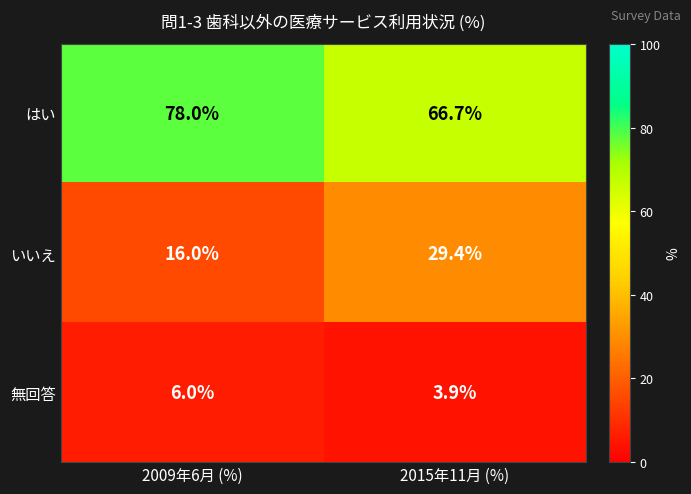

Where does the いいえ series first go above 29?

2015年11月 (%)